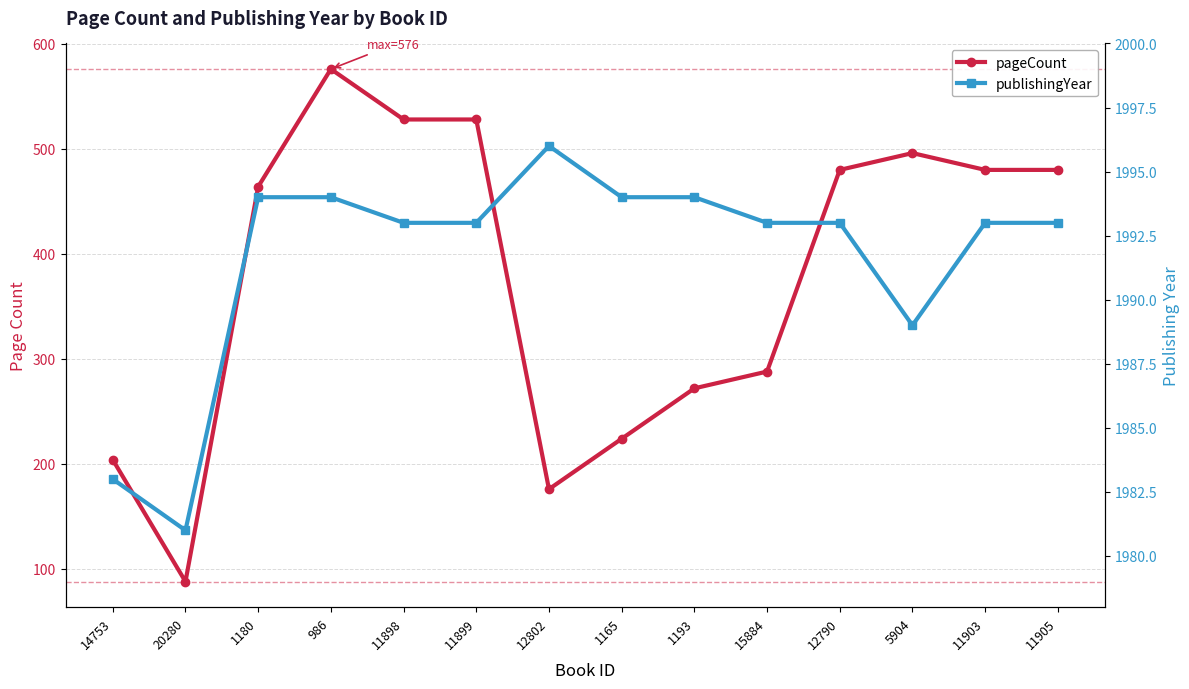

Rank the series by their maximum value, from lowest to highest.

pageCount, publishingYear